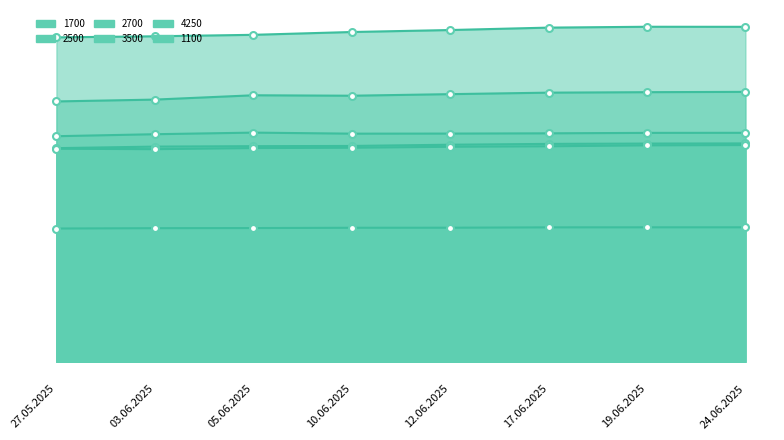

Reading left to right, list all the values displayed in this chart.

1700: 26107	26295	26348	26375	26525	26627	26666	26684
2500: 26032	25982	26116	26157	26275	26334	26448	26484
2700: 27566	27809	28005	27877	27886	27918	27973	27980
3500: 31815	32040	32567	32513	32705	32888	32945	32985
4250: 39645	39775	39955	40298	40540	40835	40940	40933
1100: 16286	16327	16341	16377	16384	16427	16432	16432